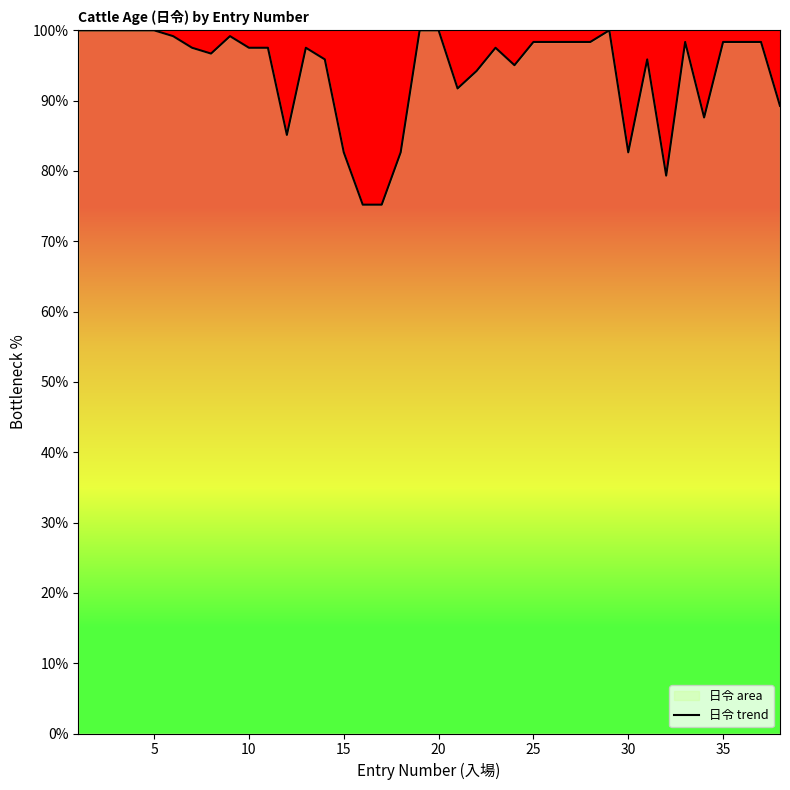

Is it true that the value at 10 is 97.5?

True